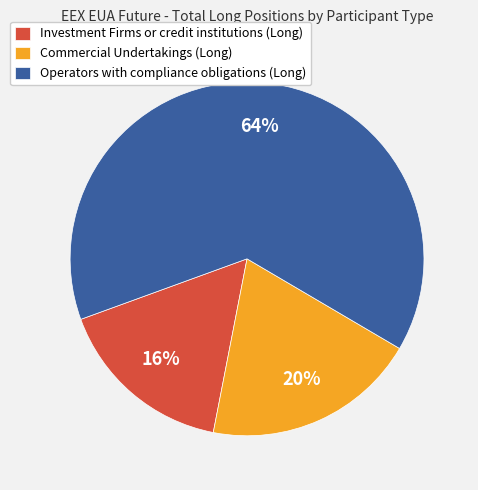

Is the sum of Investment Firms or credit institutions (Long) and Commercial Undertakings (Long) greater than half?

No